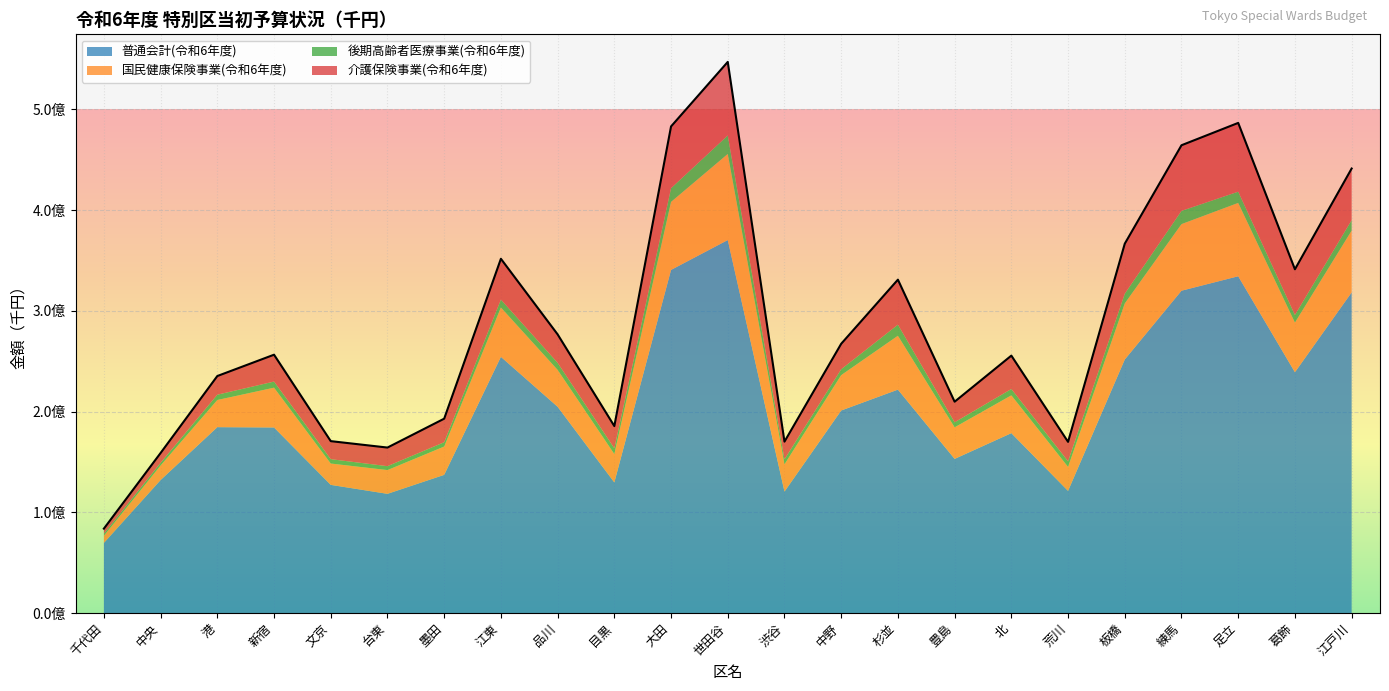

What is the difference between the 後期高齢者医療事業(令和6年度) values at 葛飾 and 江戸川?

2823852